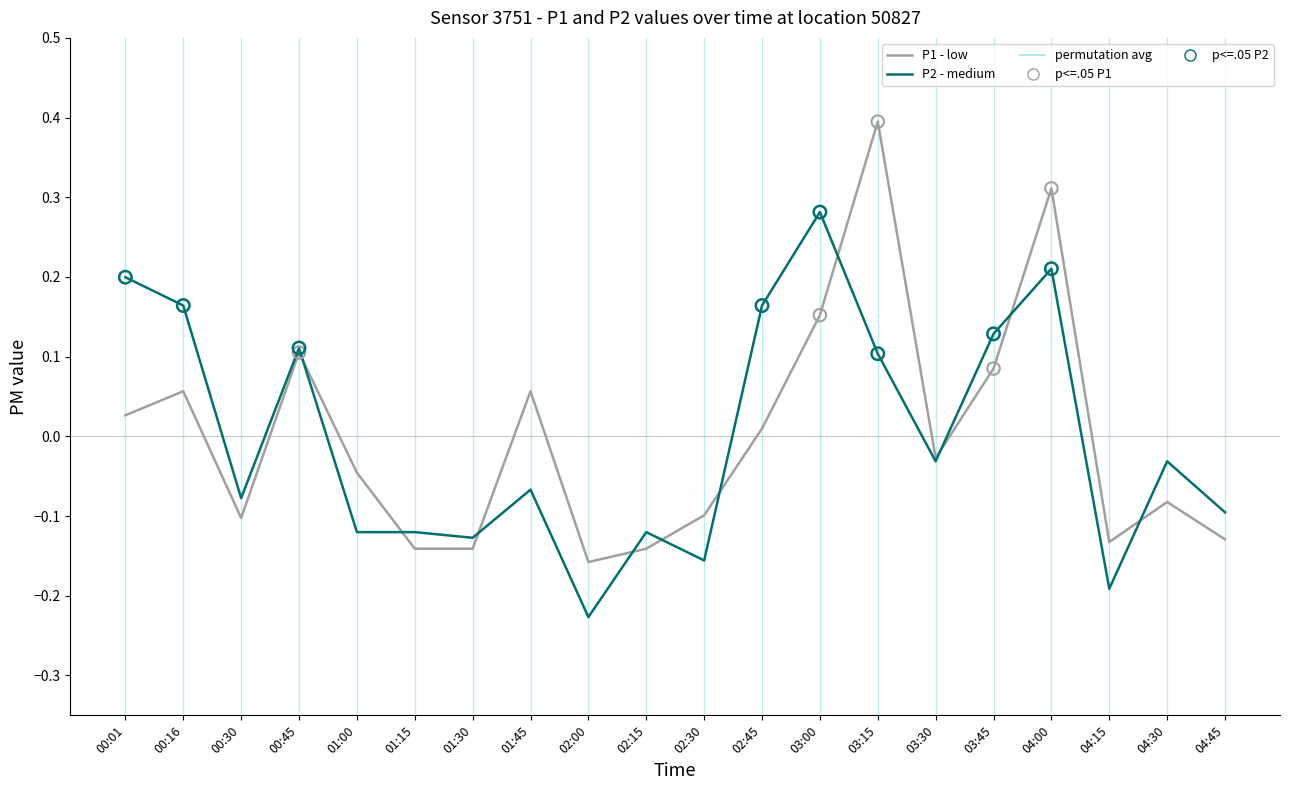

At which category is the sum across all series the highest?

04:00